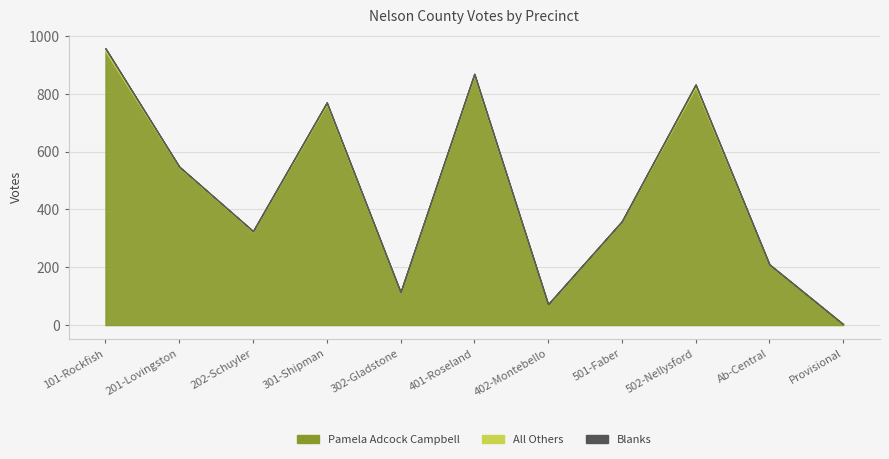

How many lines are shown in the chart?

3